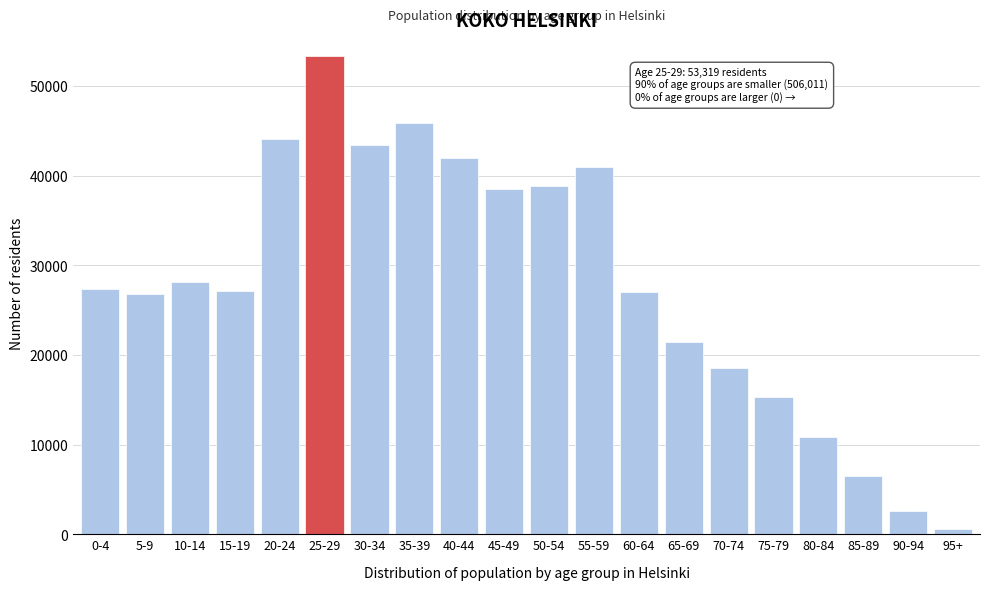

What is the approximate value at 15-19?

27090